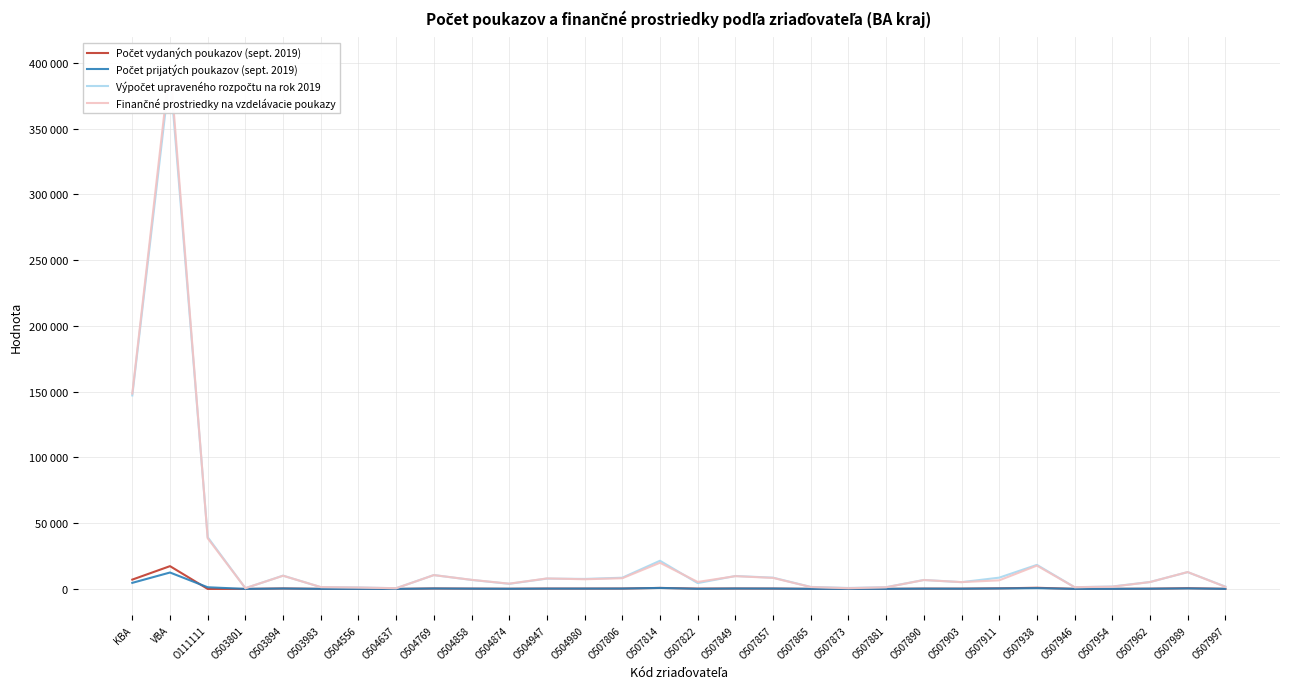

What is the average value of the Počet vydaných poukazov (sept. 2019) series?

1026